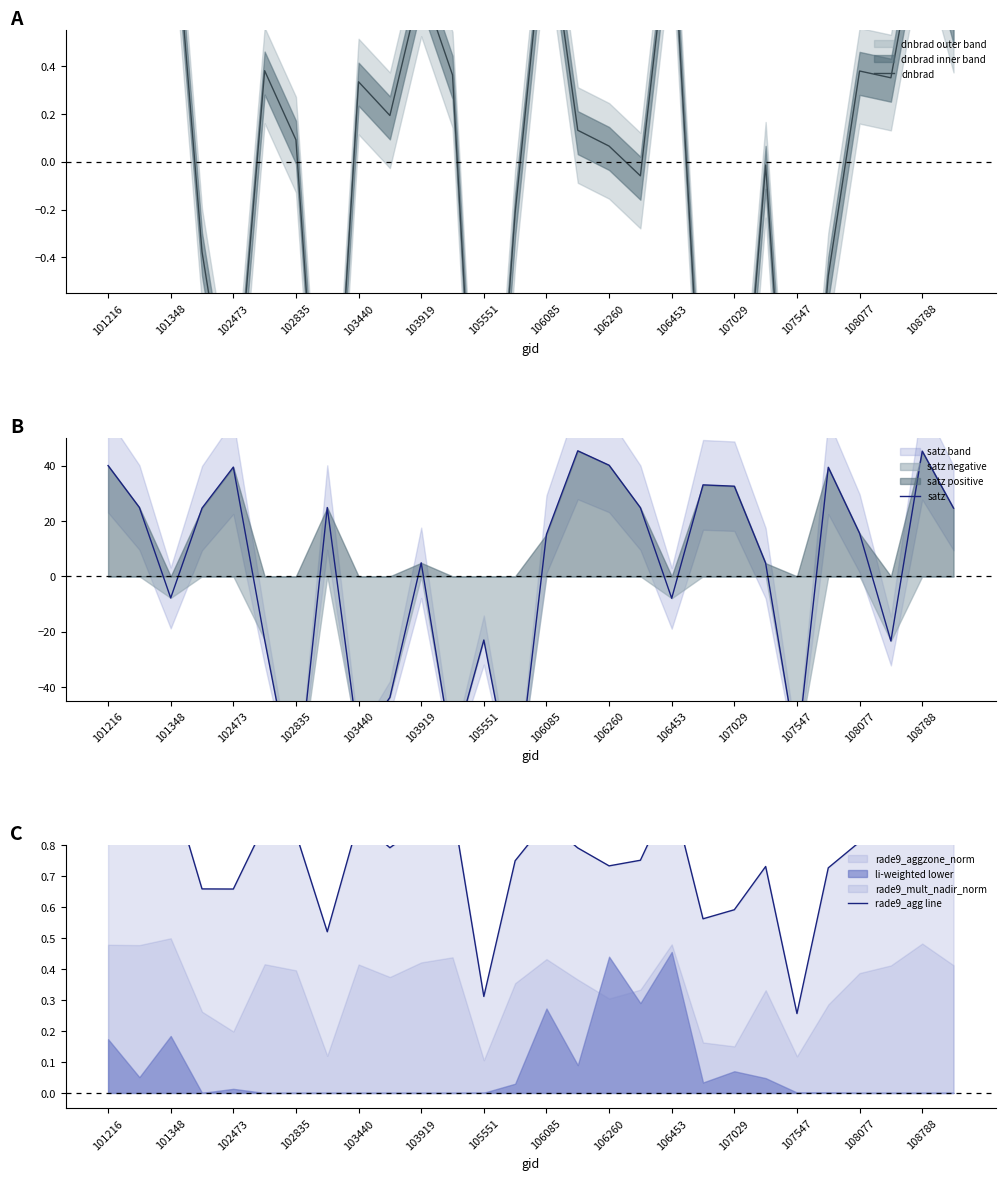

Between which two adjacent categories do dnbrad and satz first intersect?

101348 and 102473